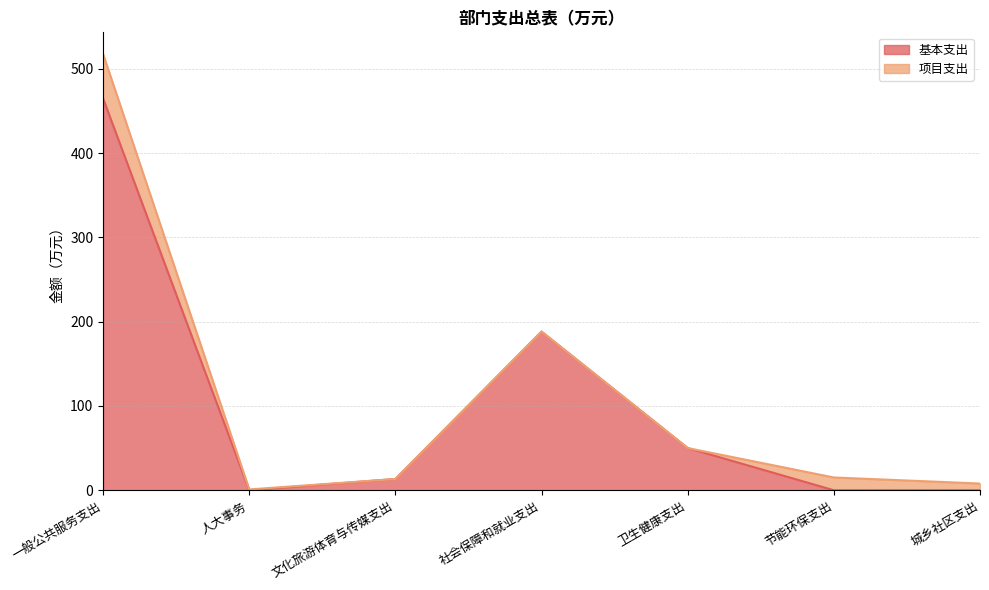

What is the total value across all series at 一般公共服务支出?

517.5